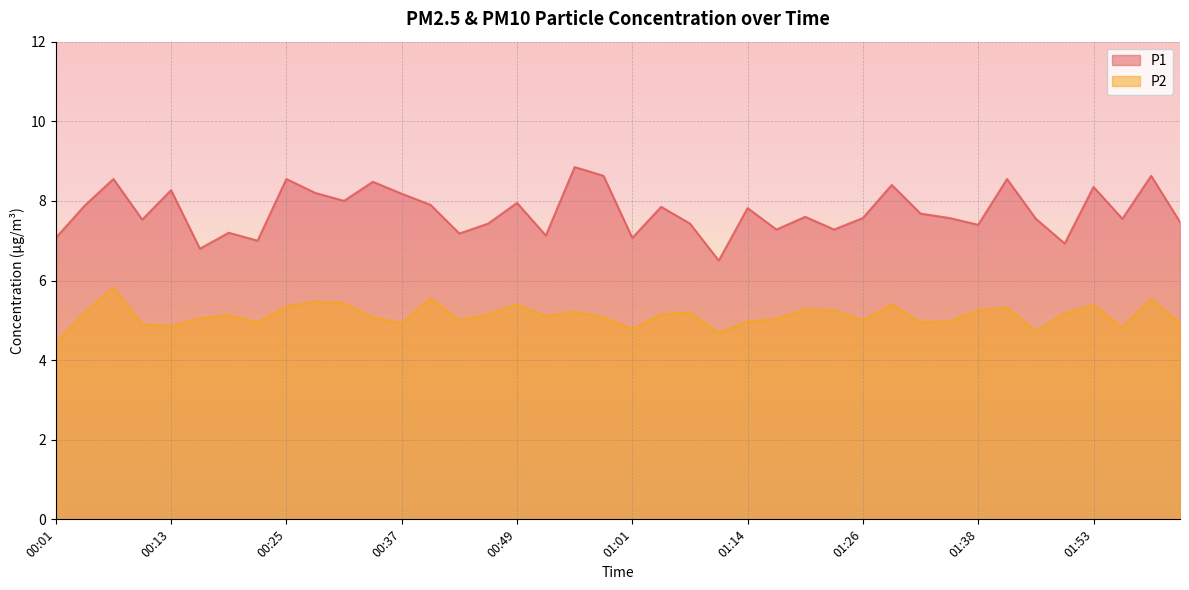

What is the difference between the second highest and minimum values in the P2 series?

1.1